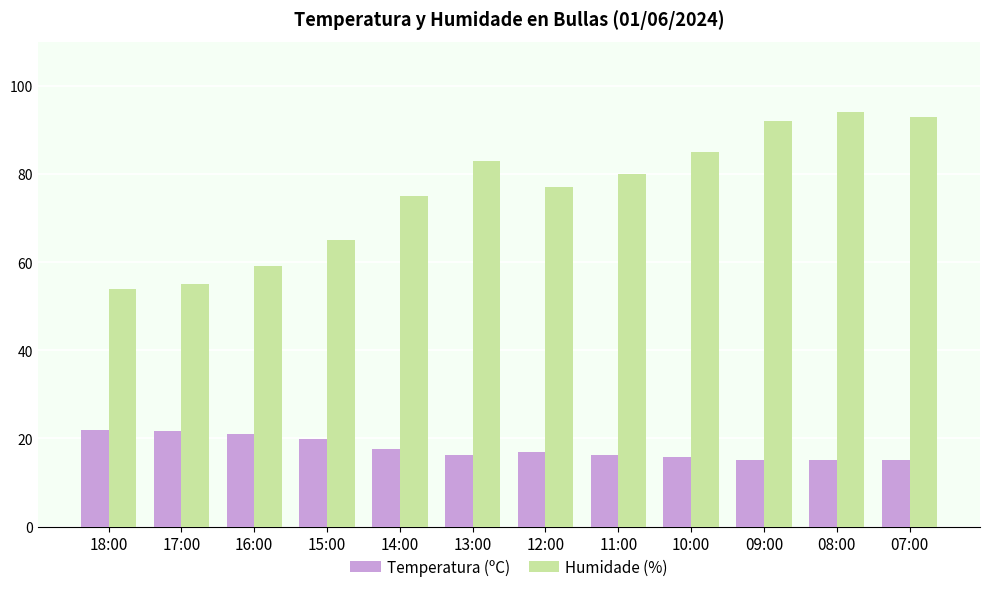

How many groups of bars are there?

12